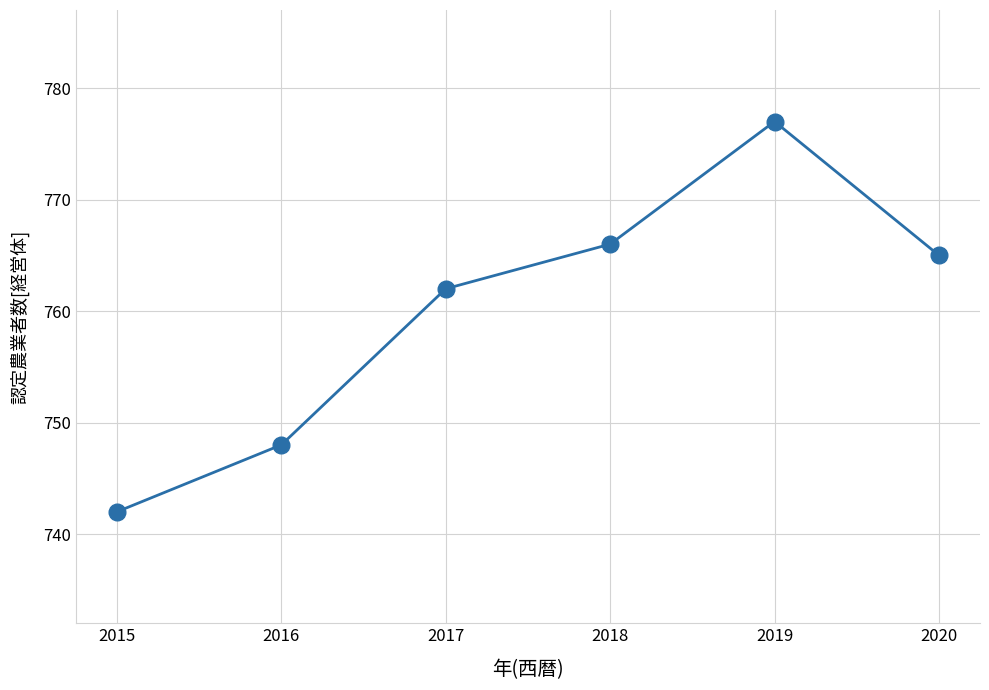

Rank the categories by value from highest to lowest.

2019, 2018, 2020, 2017, 2016, 2015